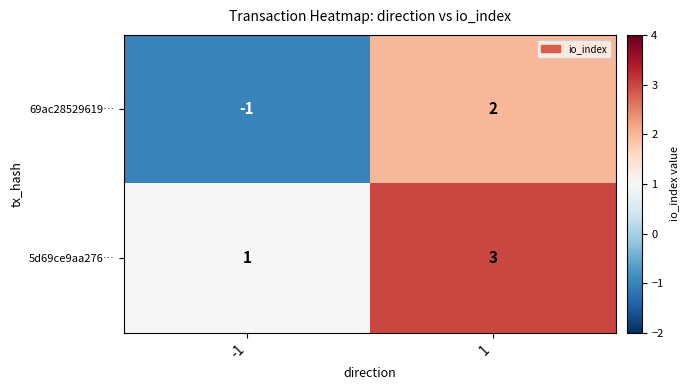

Reading left to right, transcribe all the data shown in this chart.

69ac28529619…: -1	2
5d69ce9aa276…: 1	3